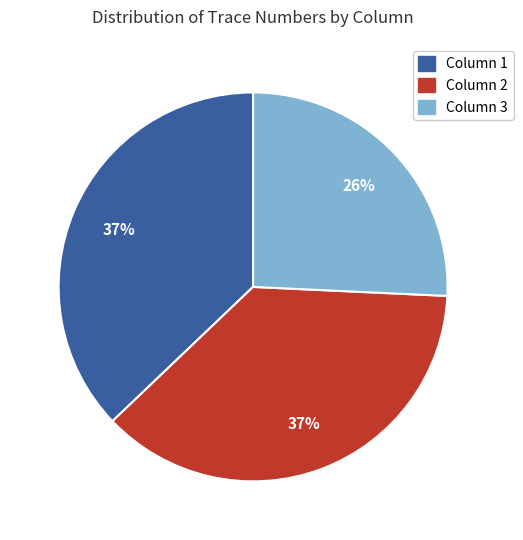

Count the number of slices in the pie.

3